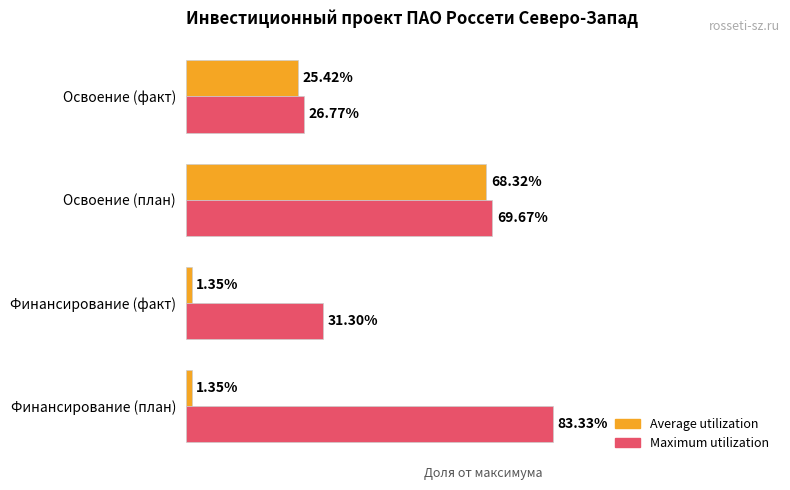

What are all the series names shown in the legend?

Average utilization, Maximum utilization